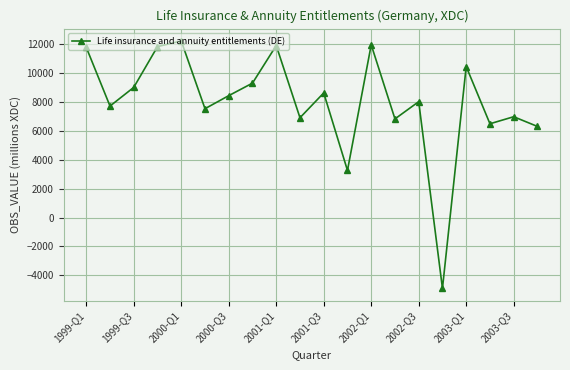

How many interior local valleys (lower than both neighbors) does the data have?

7